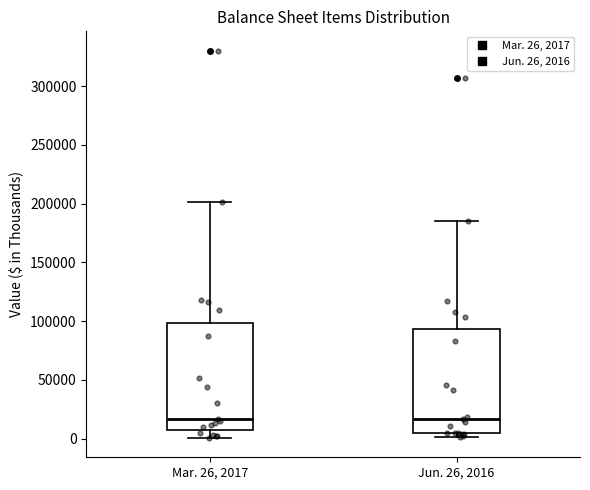

Where does the lower whisker of the box for Mar. 26, 2017 end on the y-axis? The values are not printed on the chart, so give them approximately, as read against the axis.

0